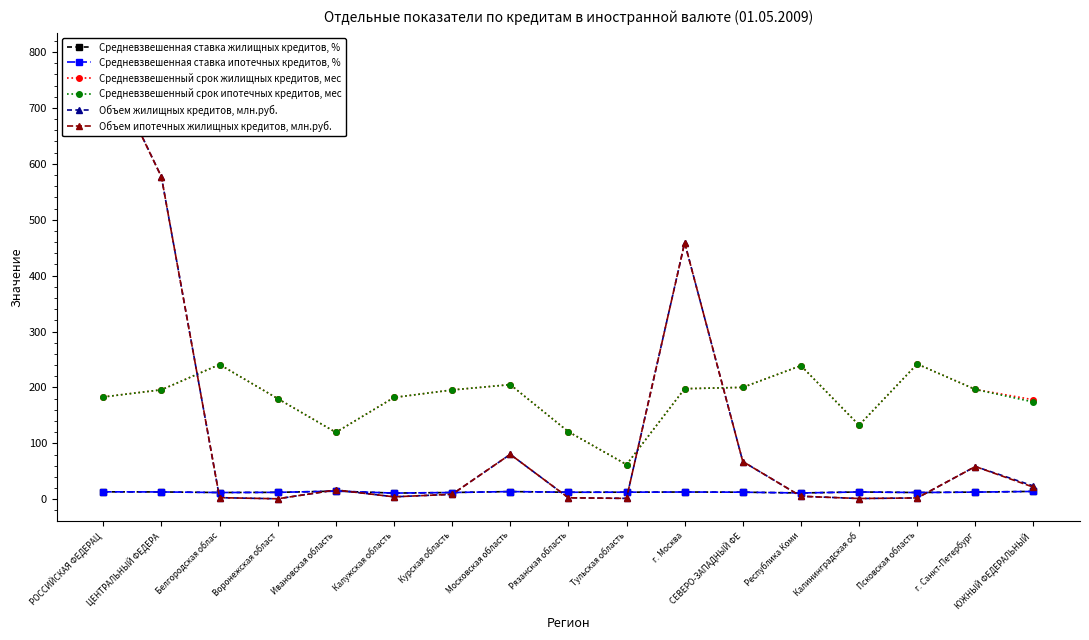

Count the number of categories in the chart.

17